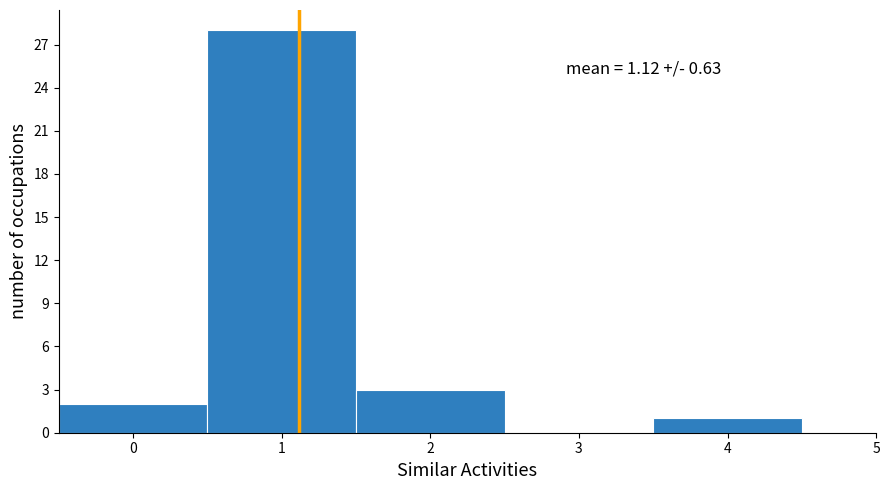

Which range on the x-axis has the tallest bar?

0.5 to 1.5